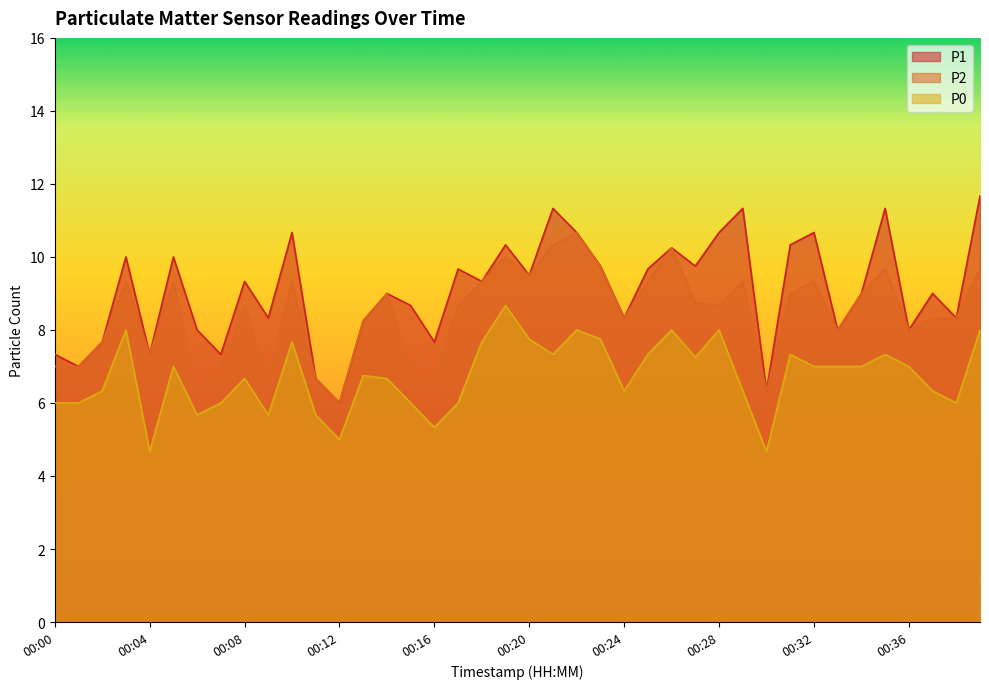

What is the sum of all P1 values?

362.5